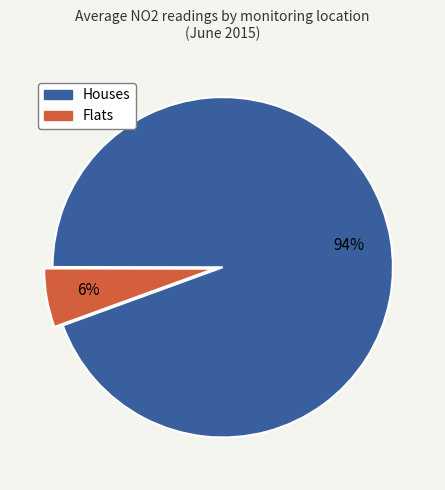

Between Houses and Flats, which is larger?

Houses